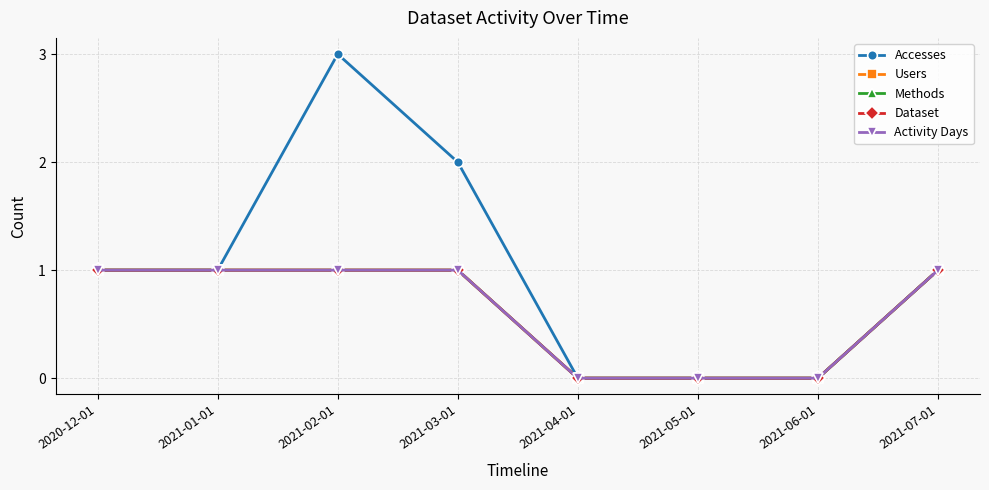

Is this an area chart (filled region under the line)?

No